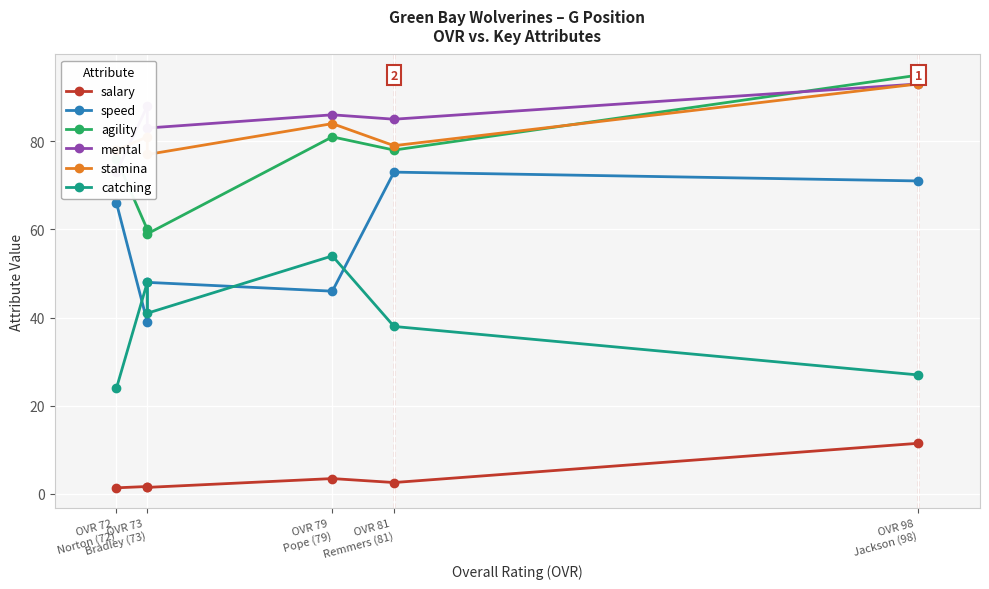

What is the label of the 6th point from the left?

OVR 72 Norton (72)